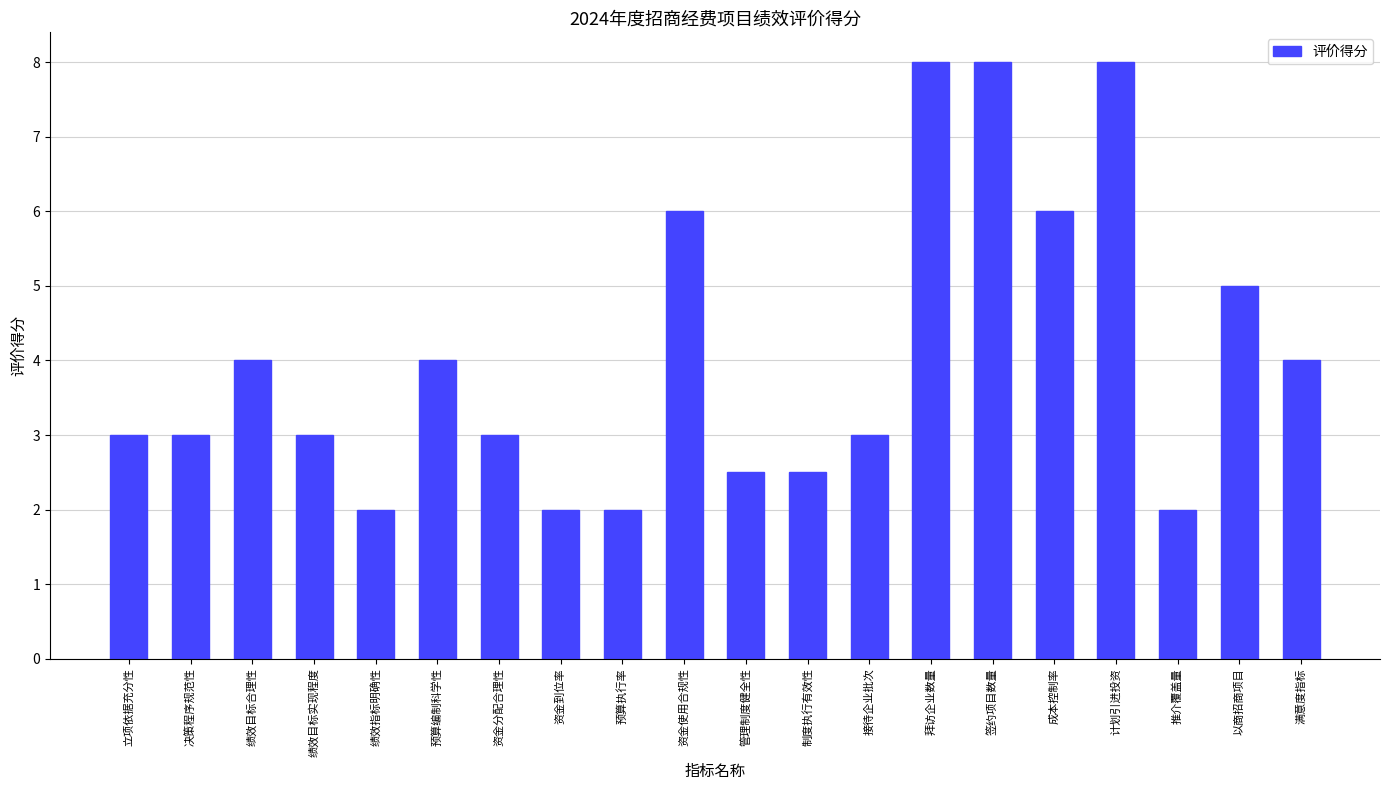

What is the change in value from 立项依据充分性 to 资金到位率?

-1.0